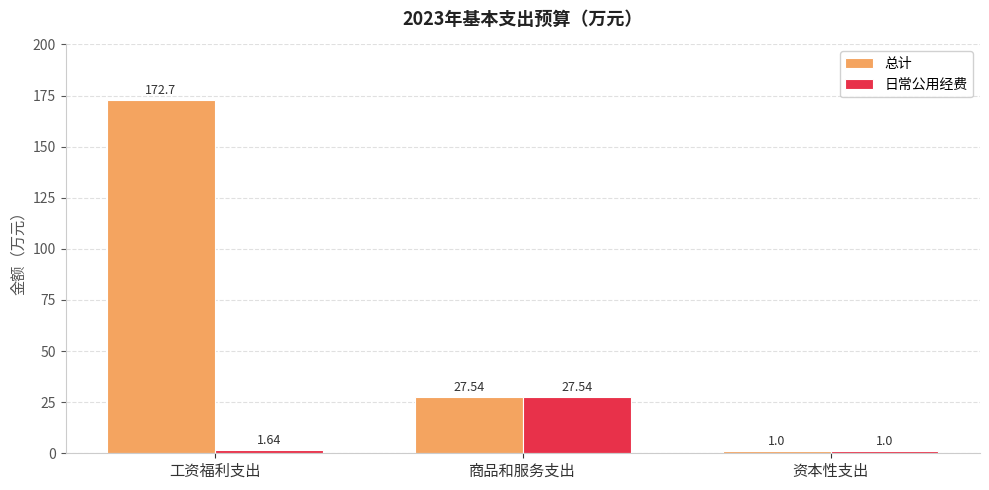

Is it true that 总计 equals 27.5 at 商品和服务支出?

True